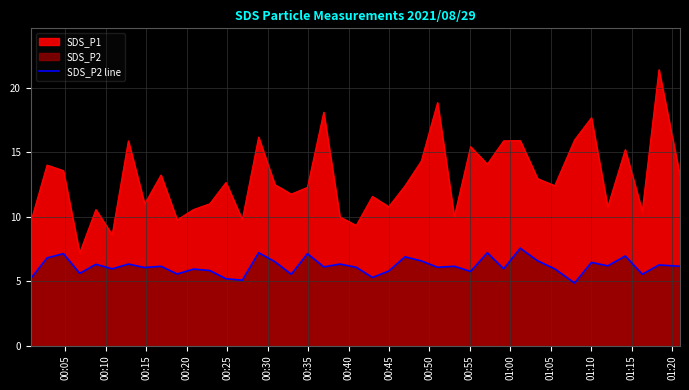

How many interior local peaks (higher than both neighbors) does the data have?

15